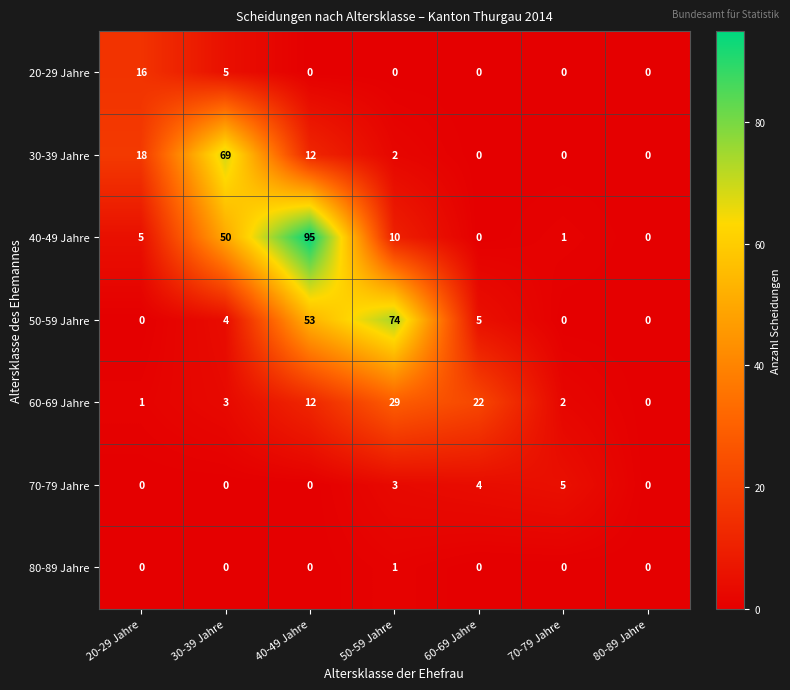

Rank the series by their maximum value, from lowest to highest.

80-89 Jahre, 70-79 Jahre, 20-29 Jahre, 60-69 Jahre, 30-39 Jahre, 50-59 Jahre, 40-49 Jahre